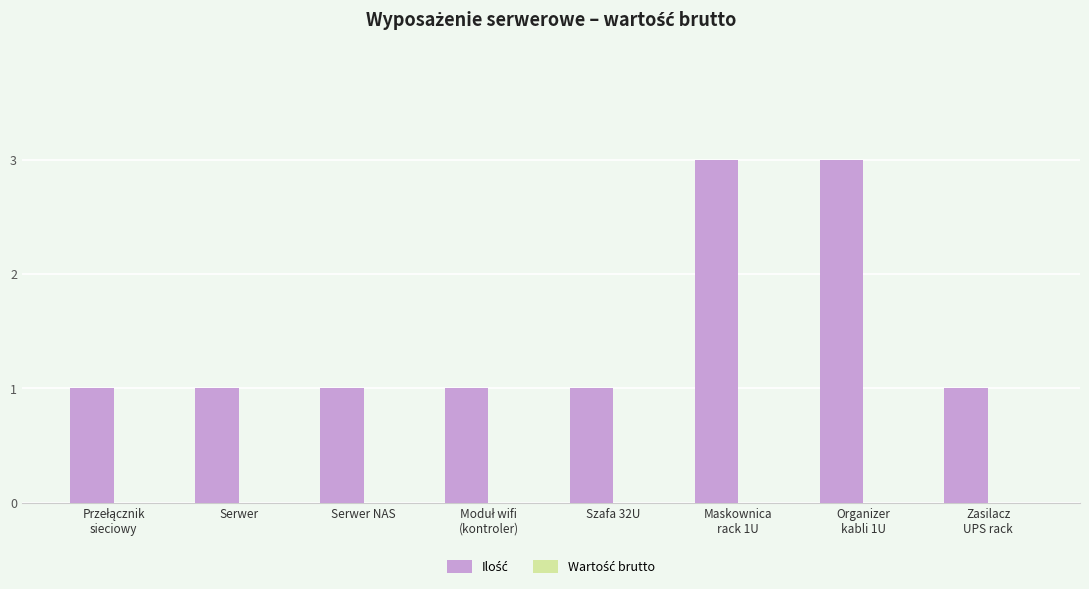

Reading left to right, extract all data points from this chart.

1	1	1	1	1	3	3	1